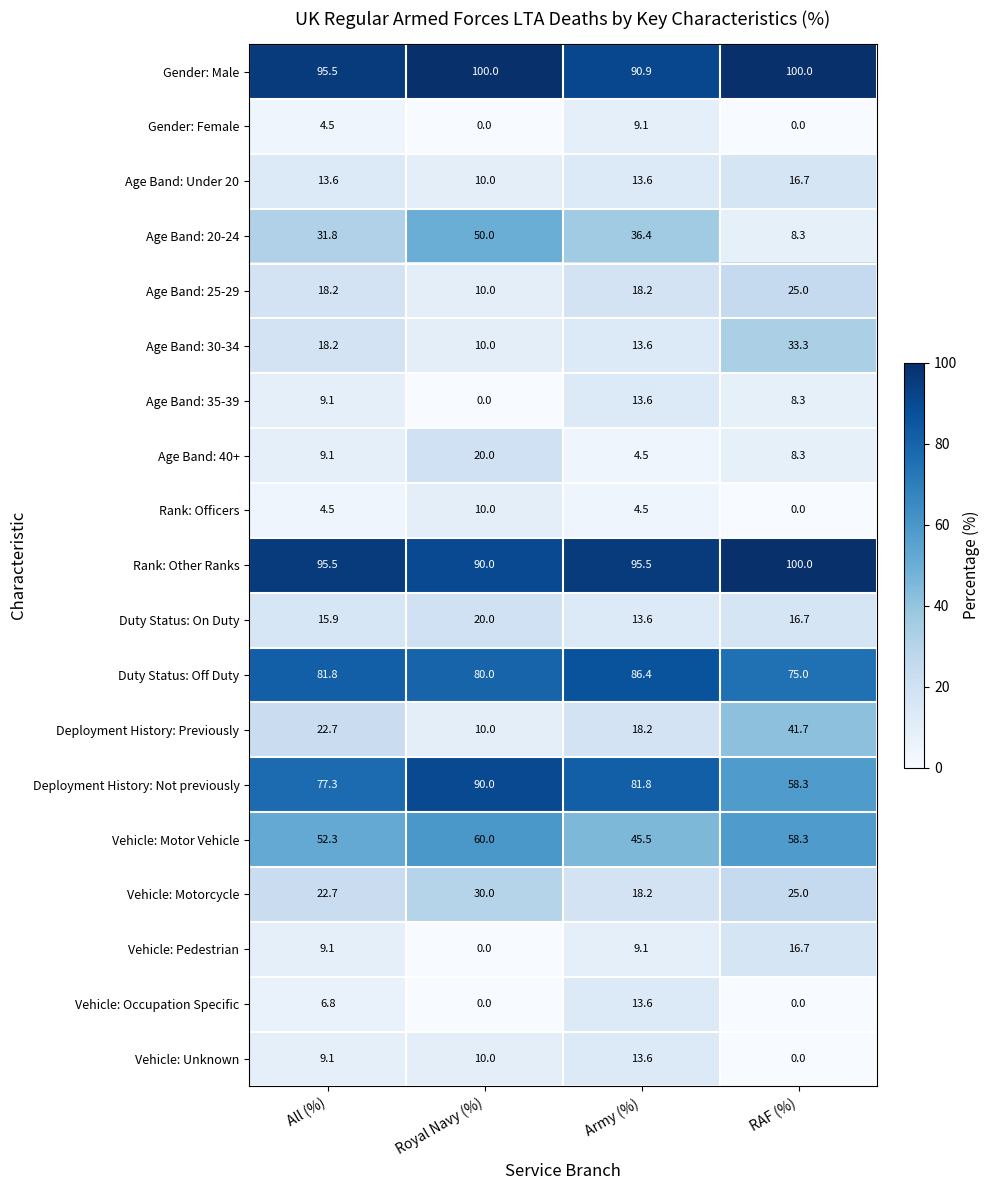

The value of Deployment History: Previously at Army (%) is 32.2. True or false?

False